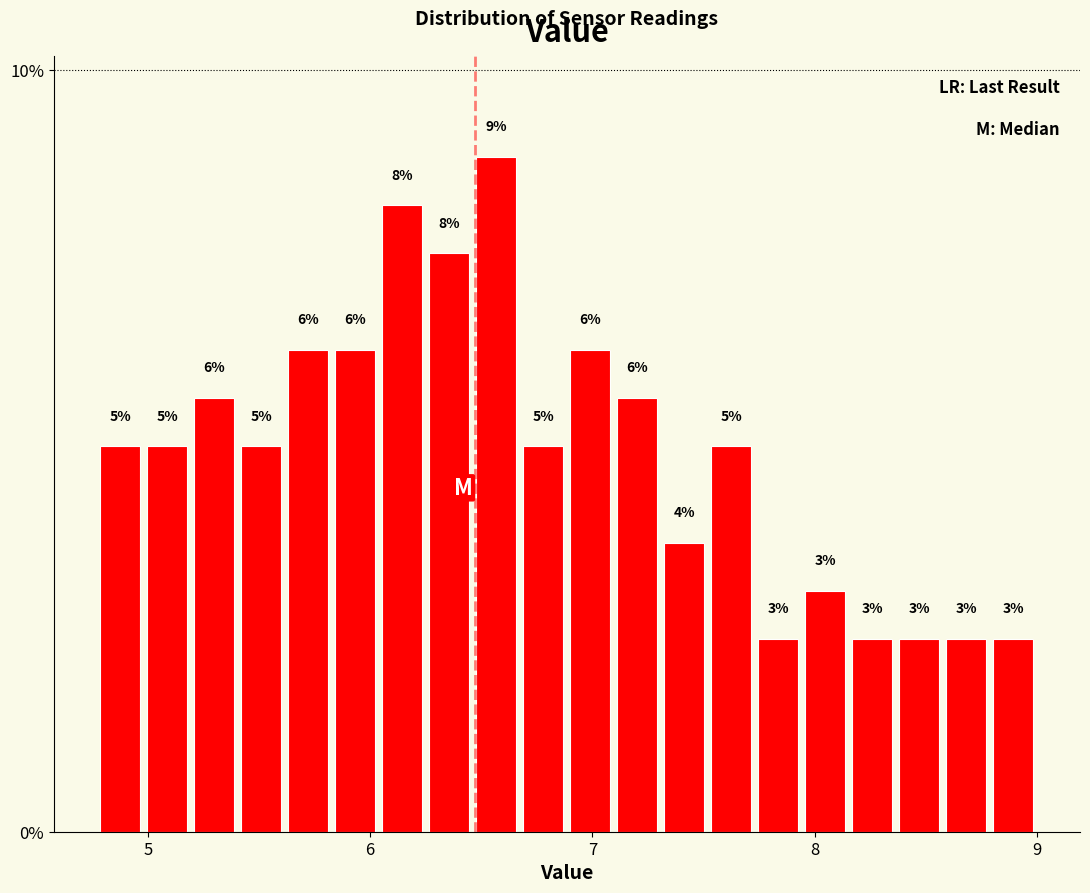

Read against the x-axis, roughly where is the centre of the tallest bar?

6.6